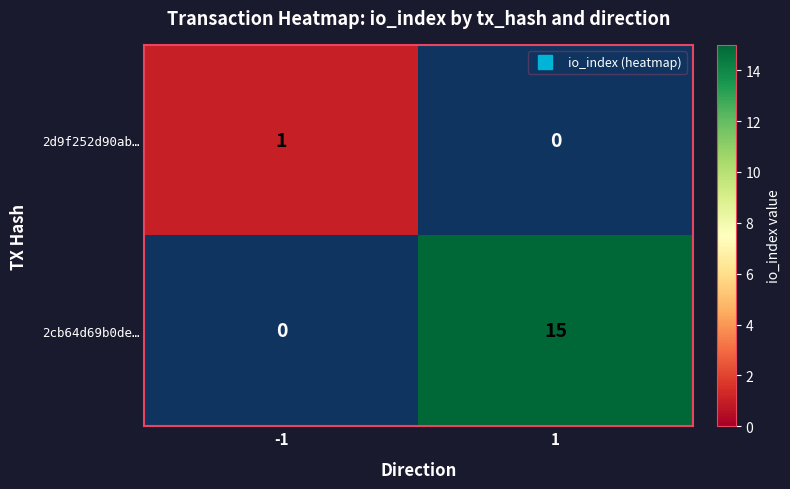

Count the number of categories in the chart.

2